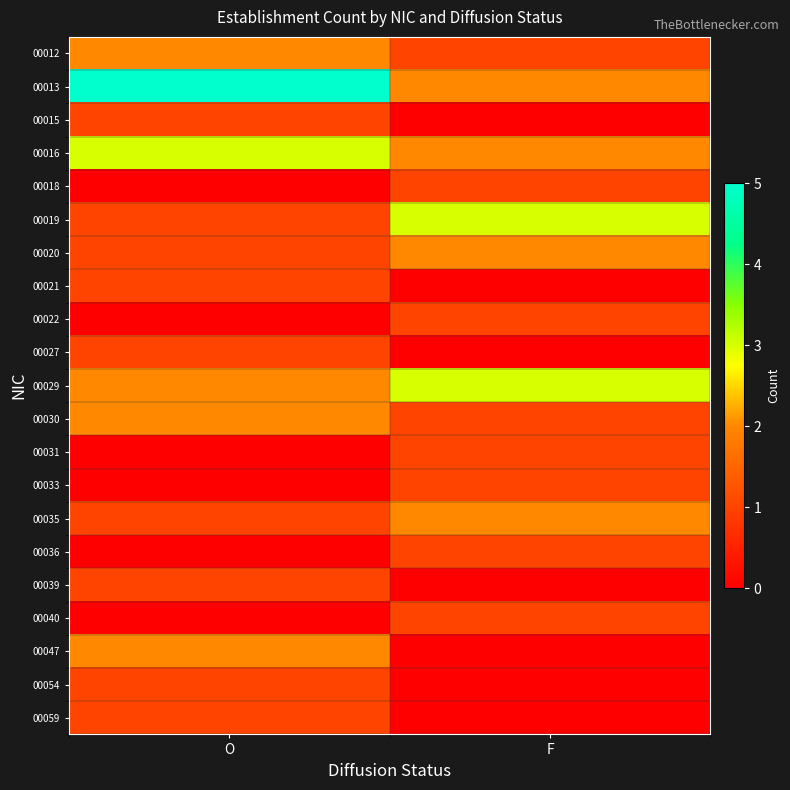

Which category has the lowest value across all series?

F